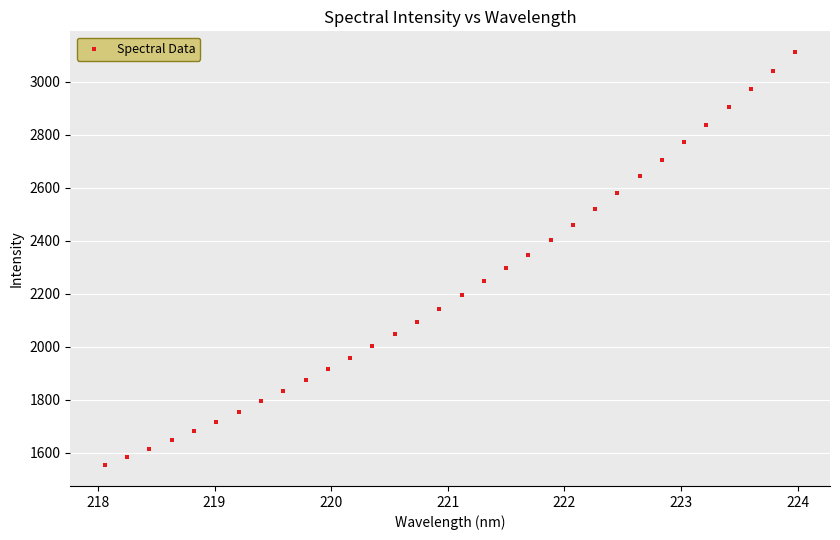

What is the range of Y values (max minus min)?

1559.5